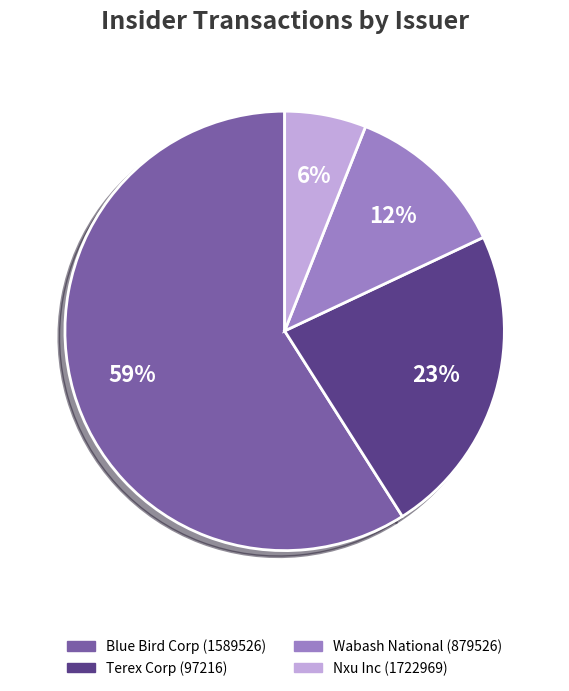

Do Wabash National (879526) and Nxu Inc (1722969) together represent more than half of the pie?

No